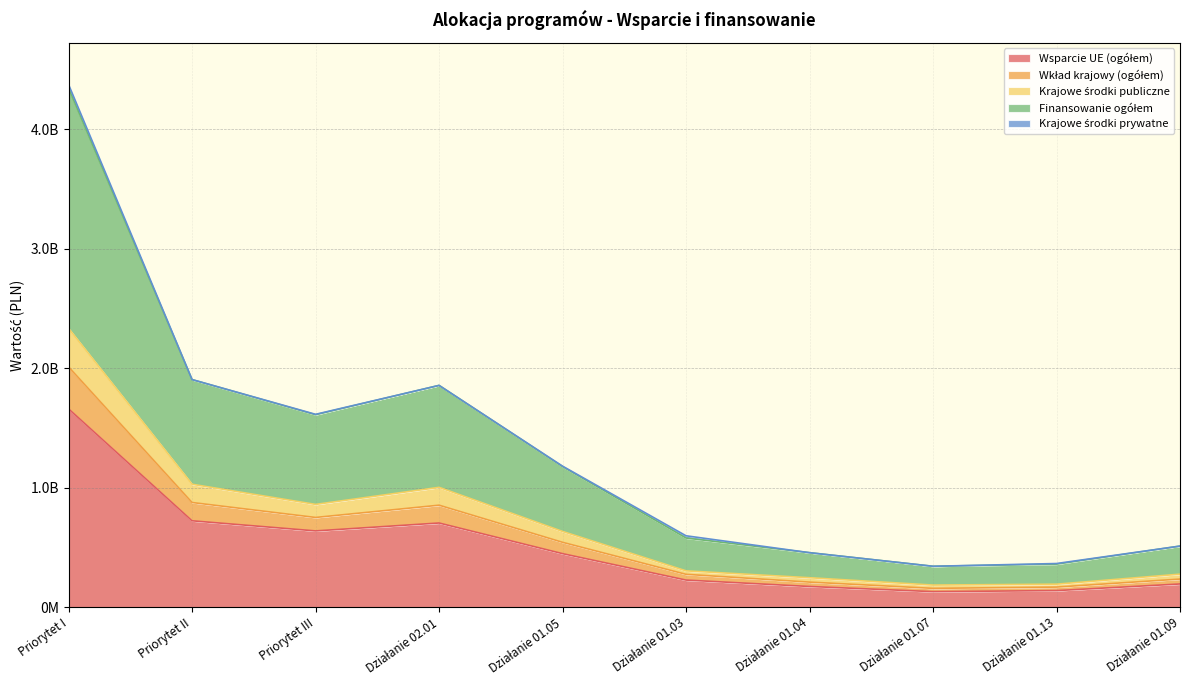

What is the value of the Wsparcie UE (ogółem) point at the 10th from the left?

193923511